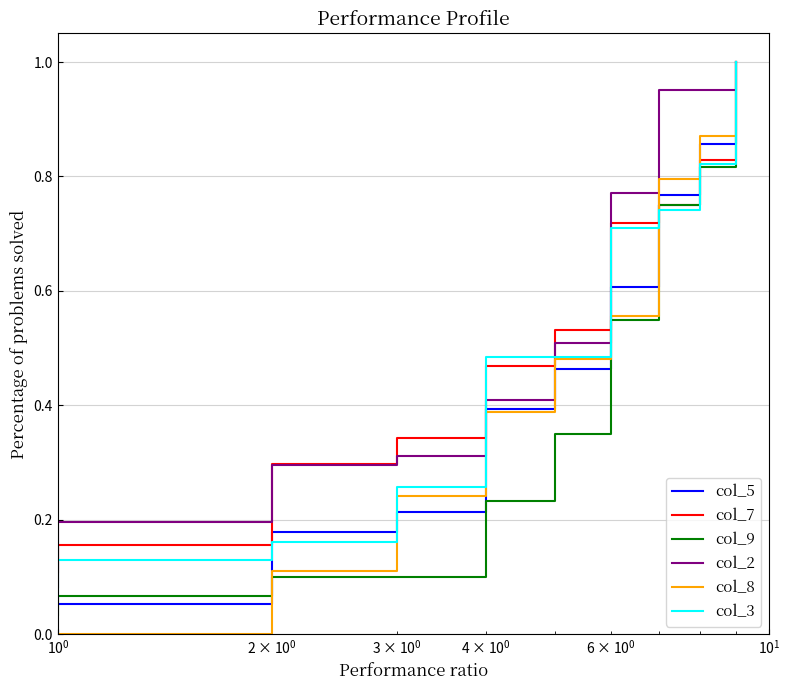

What is the maximum value shown in the chart?

1.0